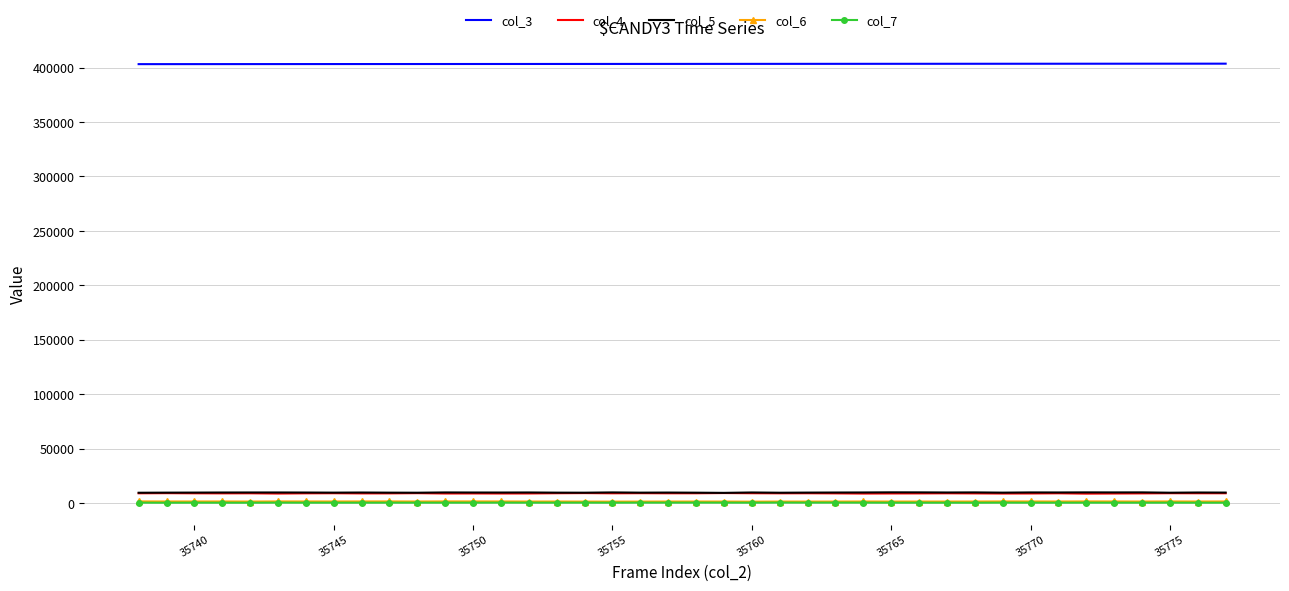

What is the greatest value displayed?

403645